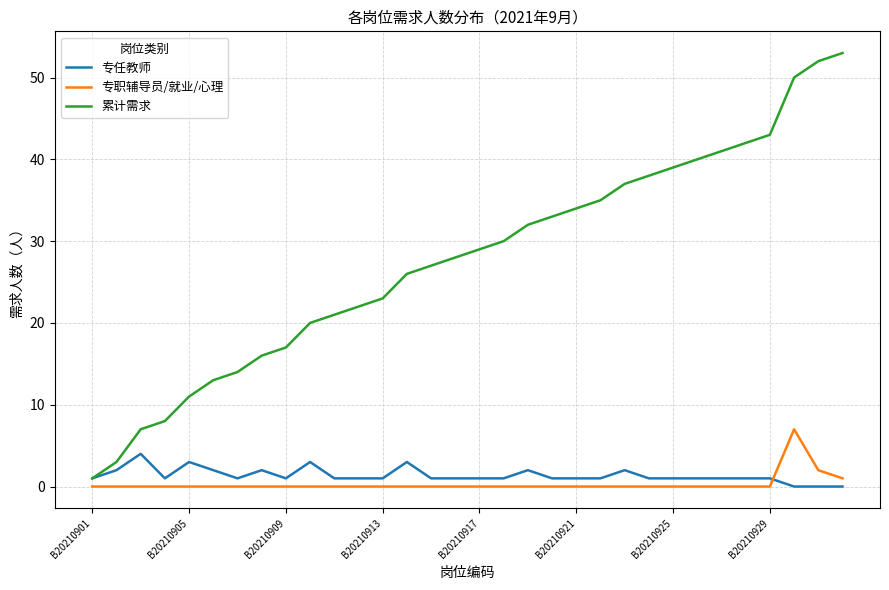

True or false: 专职辅导员/就业/心理 and 累计需求 cross at least once.

False